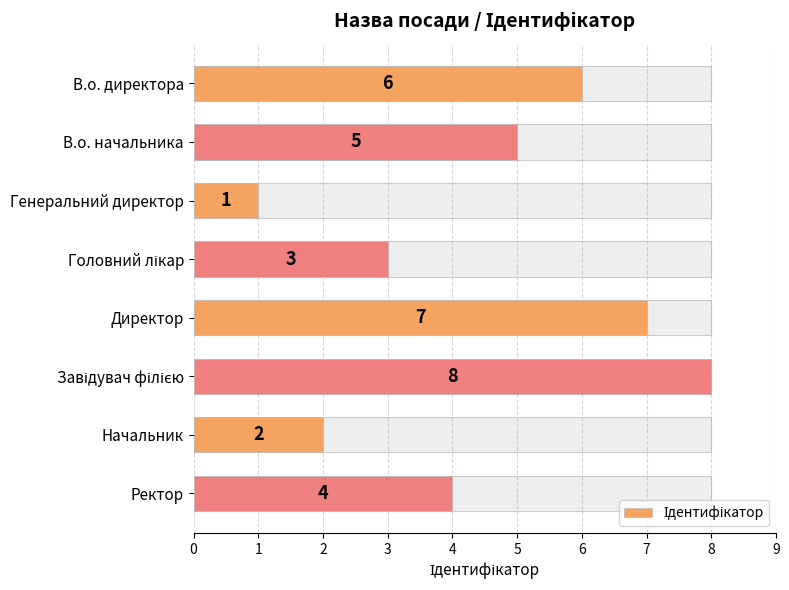

True or false: the data shows 1 at 1.

False